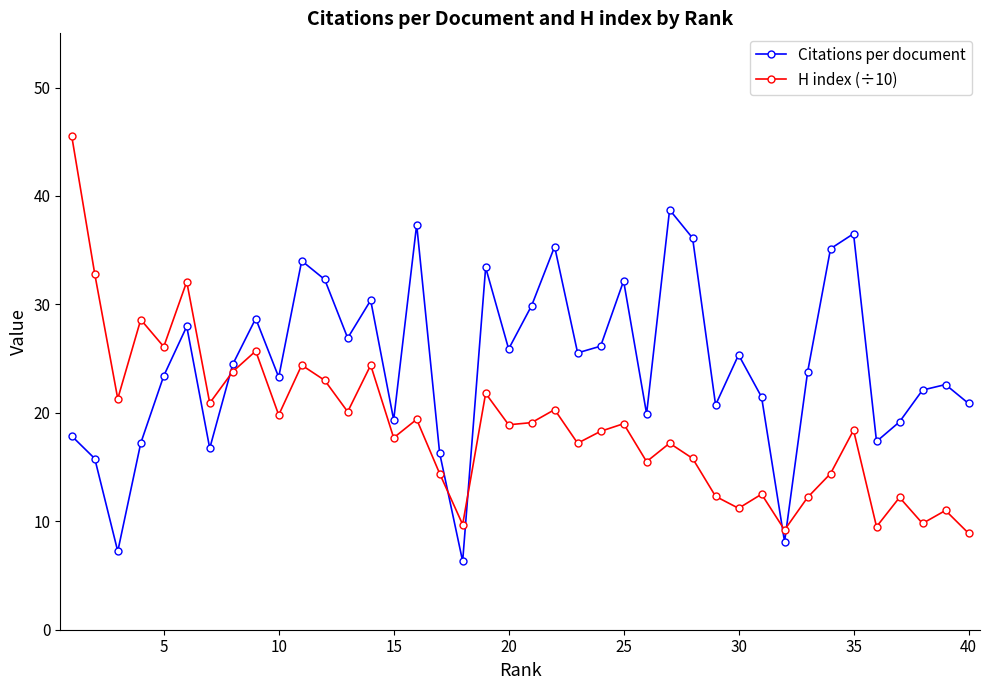

What are all the series names shown in the legend?

Citations per document, H index (÷10)